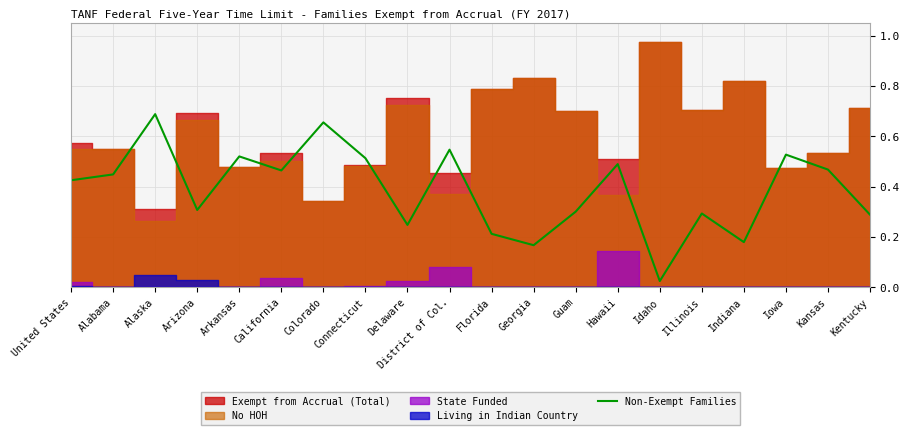

At which category does the data reach its first local valley?

Arizona